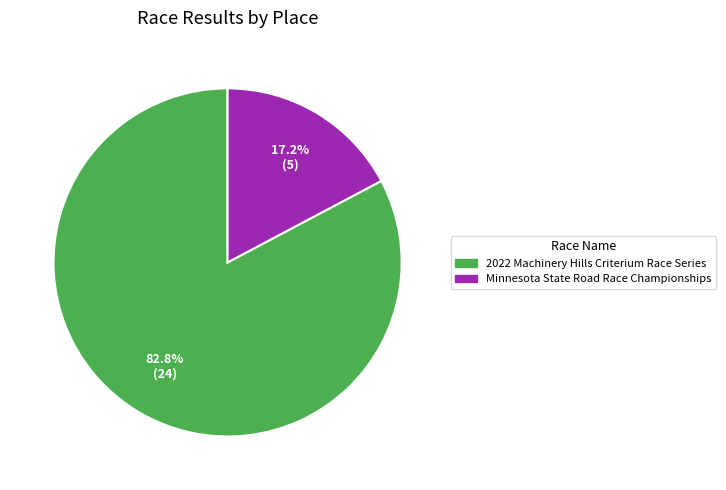

To the nearest percent, what portion does Minnesota State Road Race Championships represent?

17%